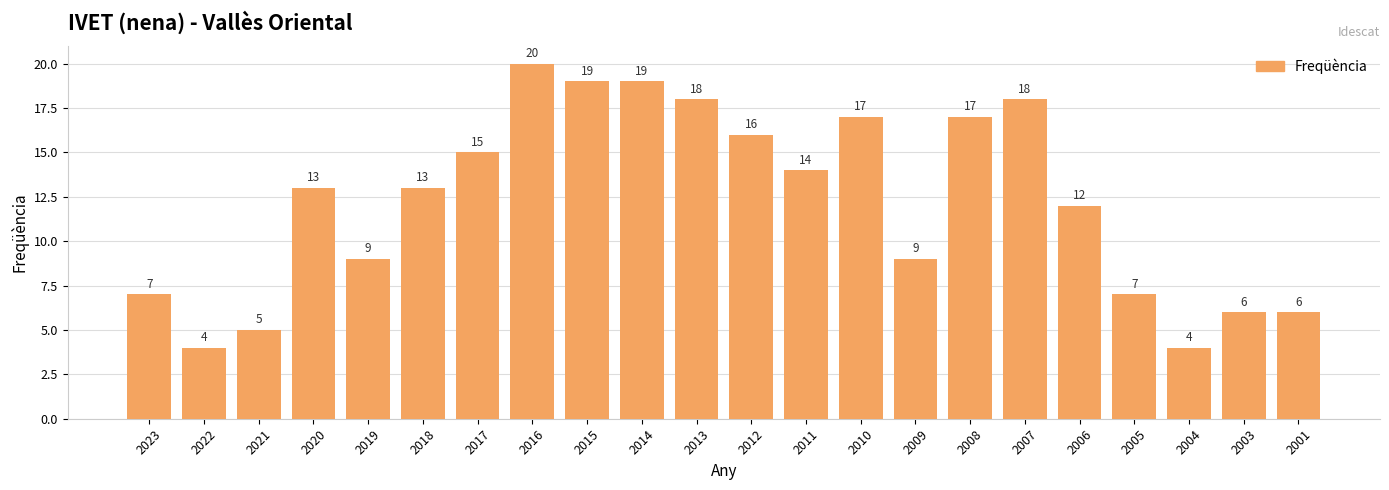

What is the approximate value at 2010, to the nearest 5?

15